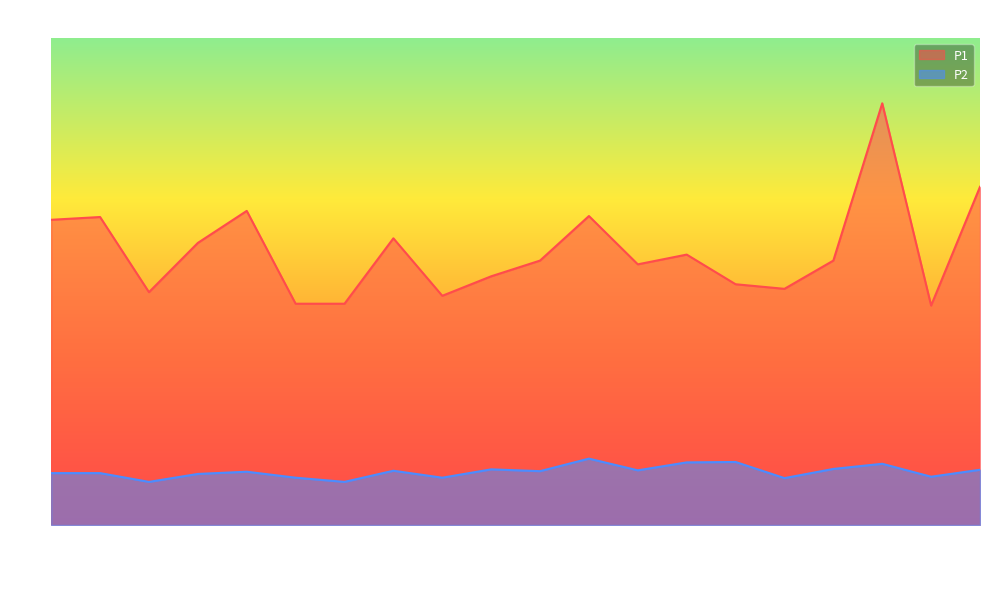

True or false: P1 and P2 cross at least once.

False